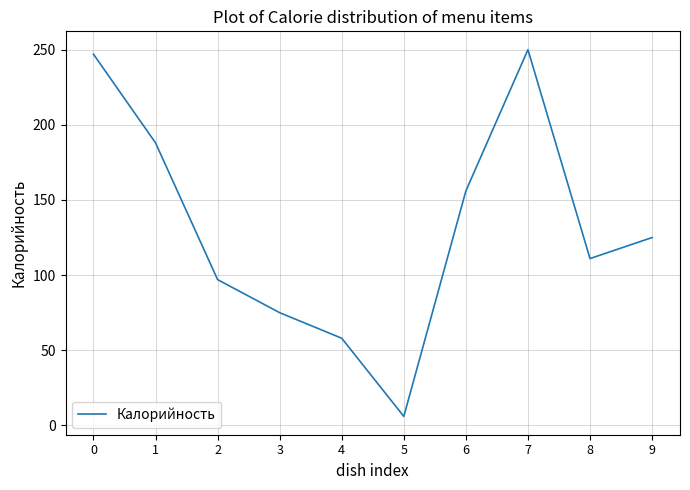

List the labels in order of value, smallest first.

5, 4, 3, 2, 8, 9, 6, 1, 0, 7